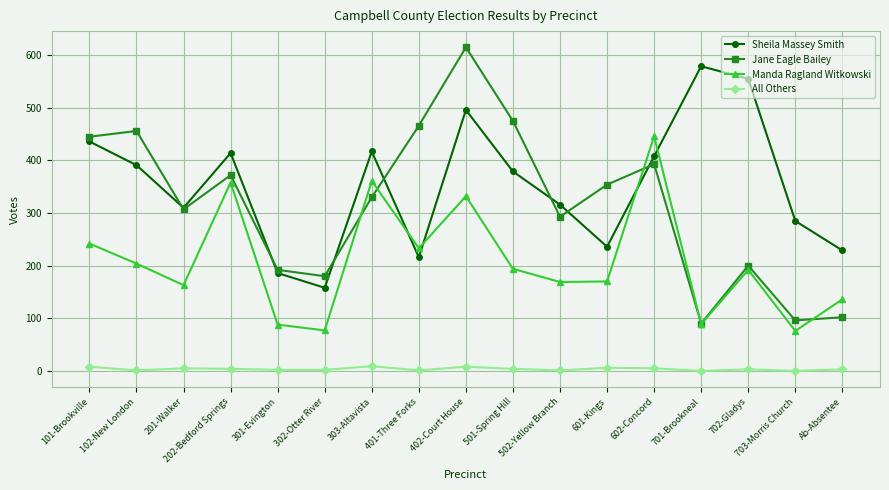

What are all the series names shown in the legend?

Sheila Massey Smith, Jane Eagle Bailey, Manda Ragland Witkowski, All Others